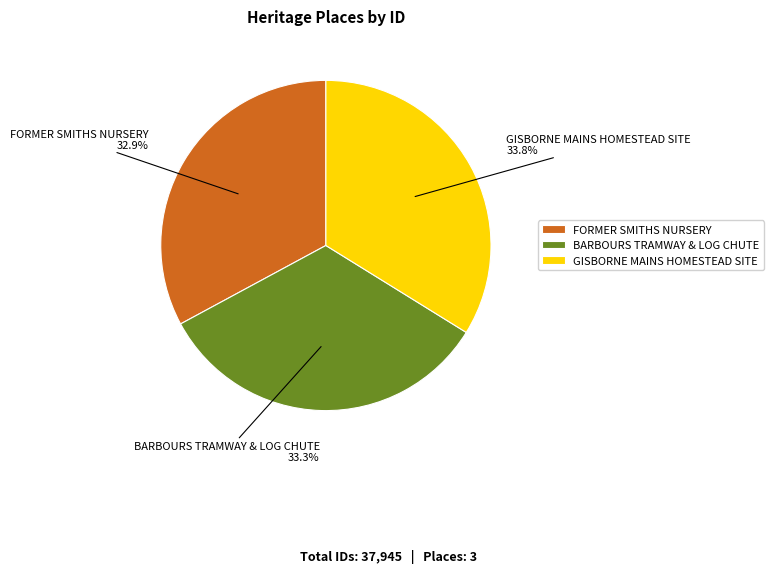

Combined, what portion of the pie is FORMER SMITHS NURSERY and BARBOURS TRAMWAY & LOG CHUTE?

66.2%